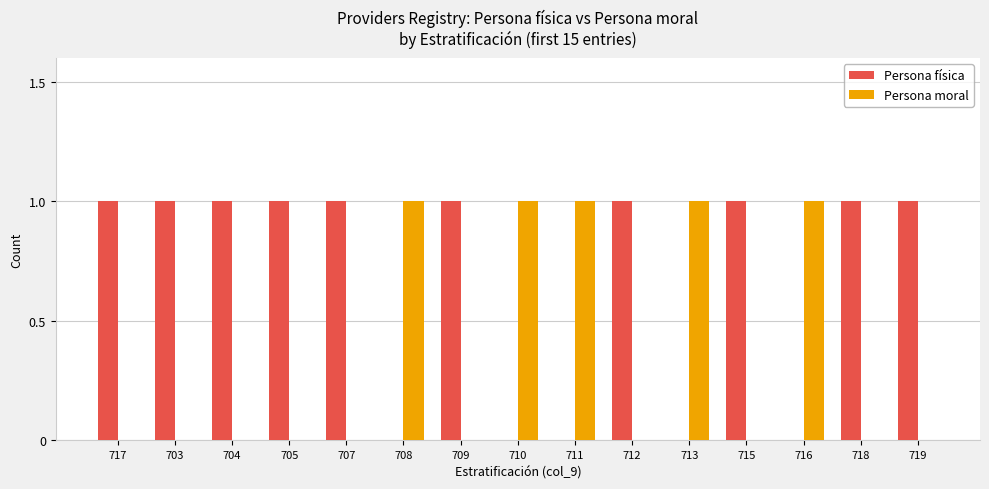

Reading left to right, list all the values displayed in this chart.

Persona física: 717=1	703=1	704=1	705=1	707=1	708=0	709=1	710=0	711=0	712=1	713=0	715=1	716=0	718=1	719=1
Persona moral: 717=0	703=0	704=0	705=0	707=0	708=1	709=0	710=1	711=1	712=0	713=1	715=0	716=1	718=0	719=0